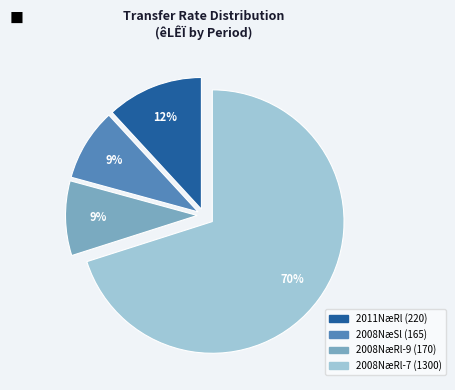

Is there a majority slice in this chart?

Yes